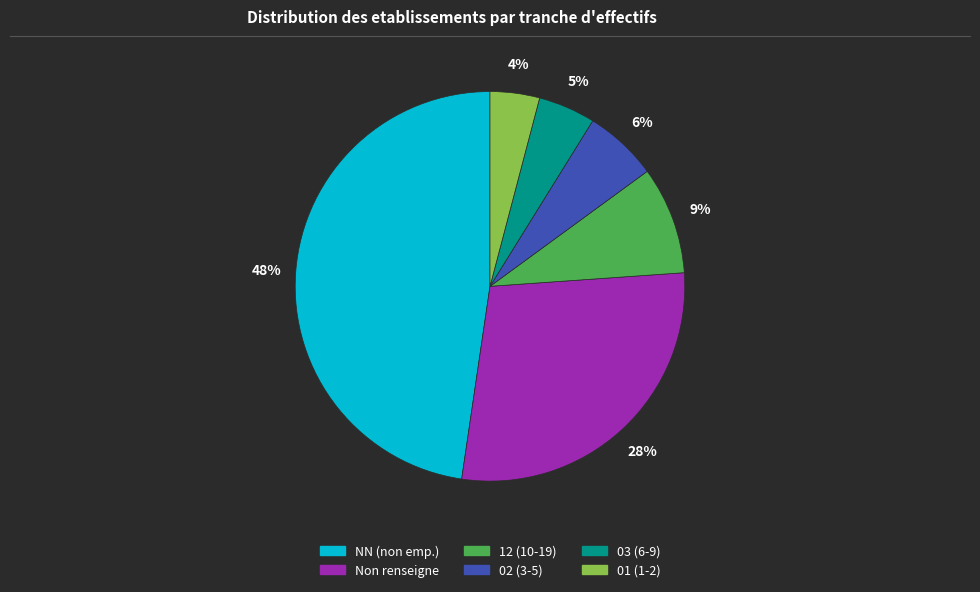

Is there any slice that represents more than half of the pie?

No